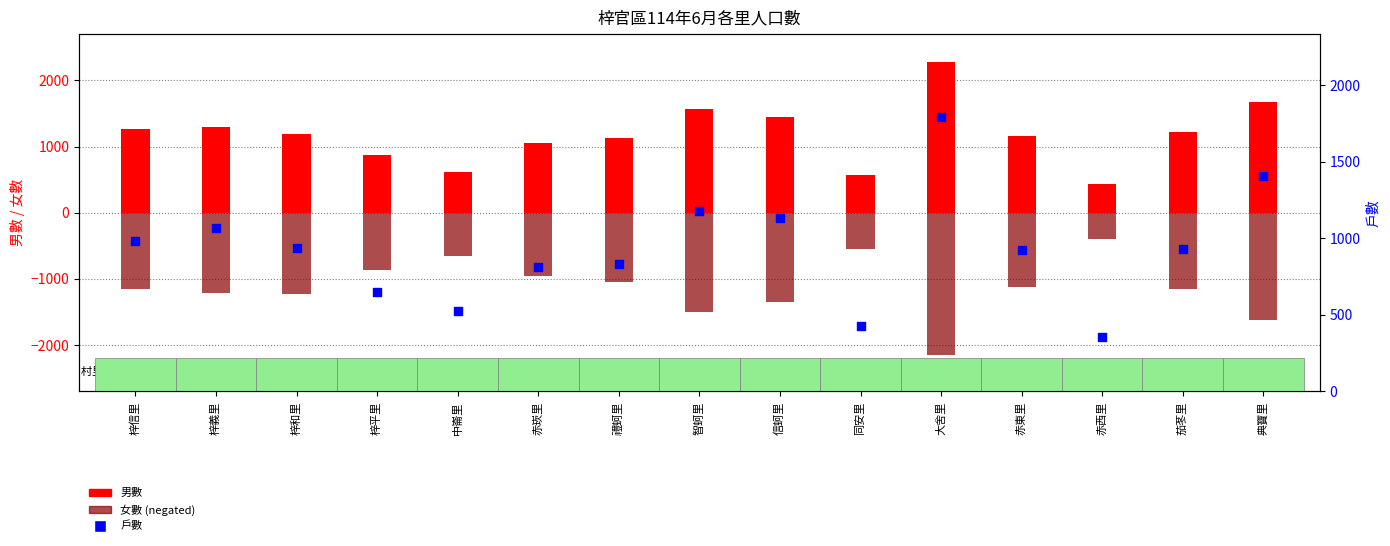

Which series has the largest Y range (max minus min)?

男數